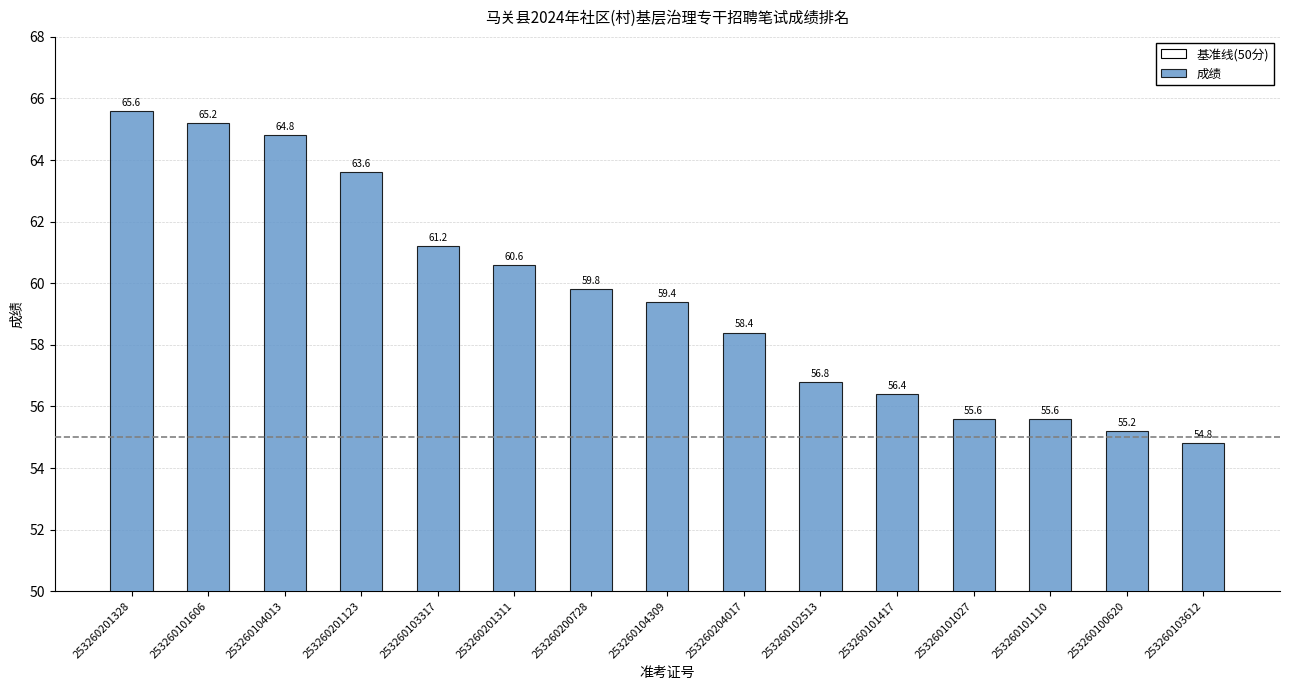

What is the sum of all 成绩 values?

893.0